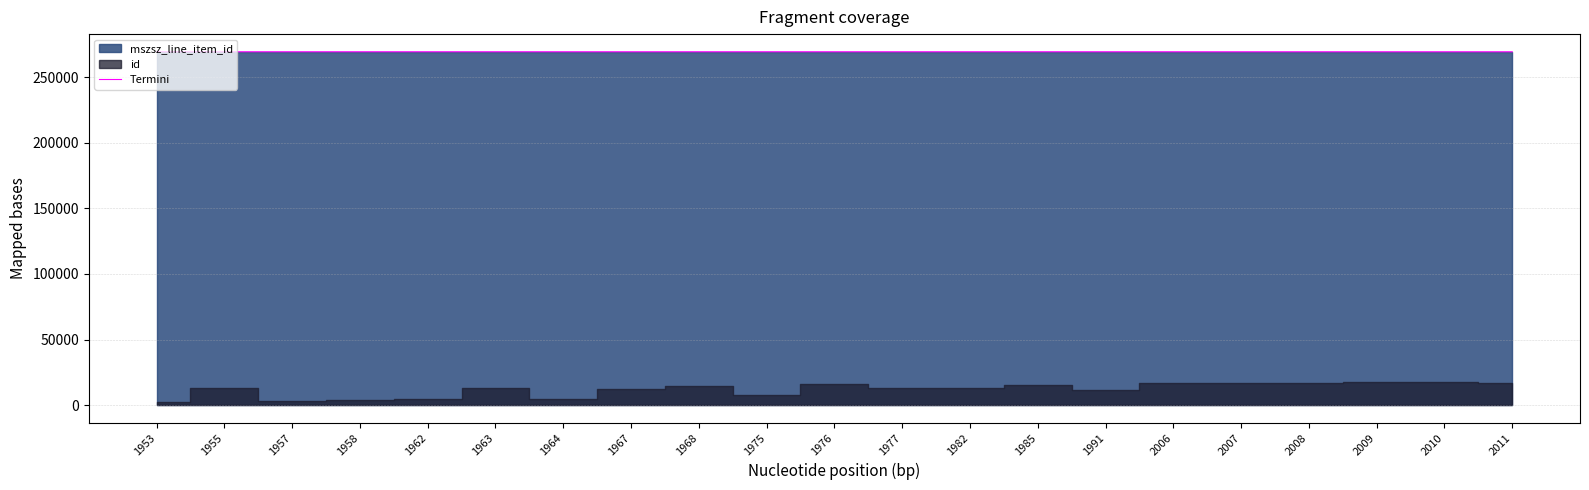

List the labels in order of value, largest first.

1953, 1955, 1957, 1958, 1962, 1963, 1964, 1968, 1975, 1991, 1976, 1977, 1982, 1985, 2006, 2008, 1967, 2011, 2010, 2007, 2009